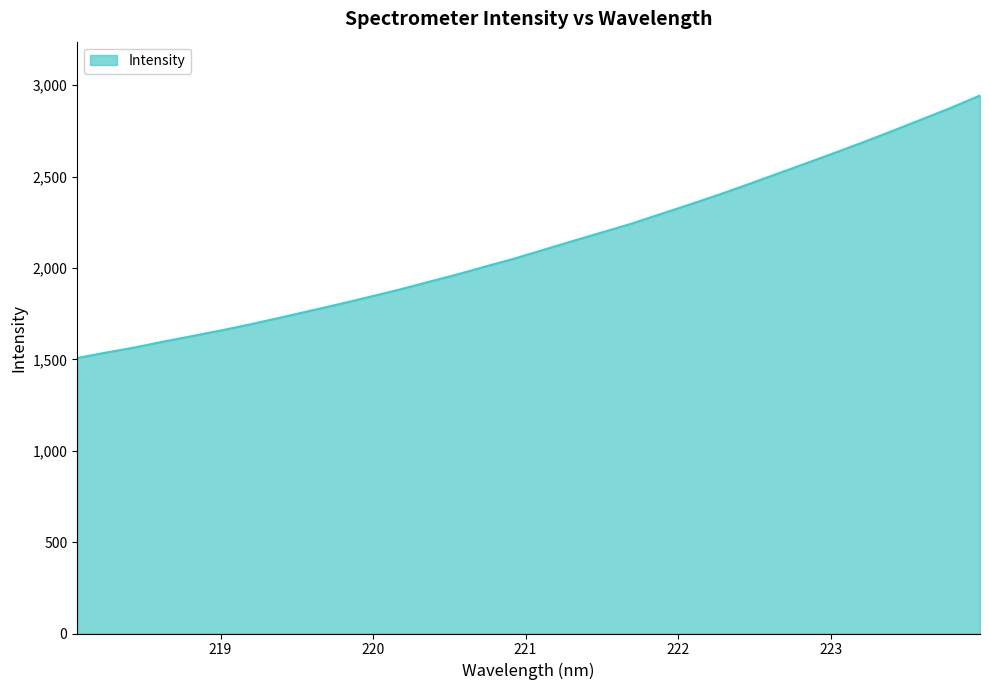

True or false: there are more than 2 points higher than both neighbors.

False